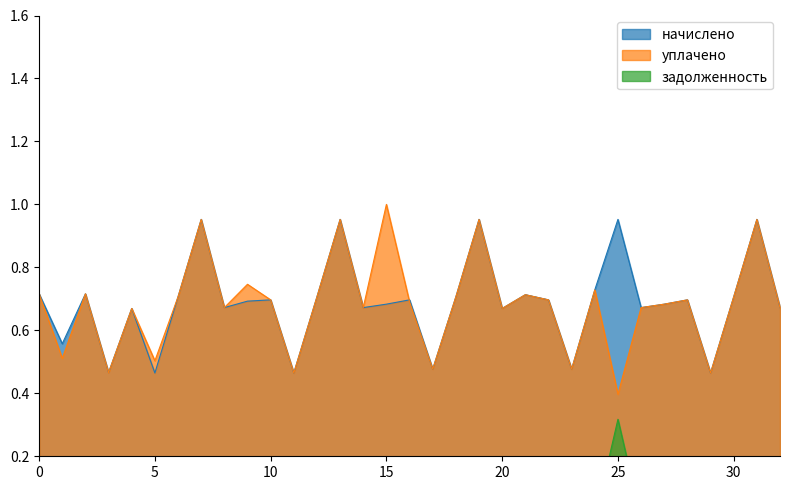

What position from the left is 19?

19